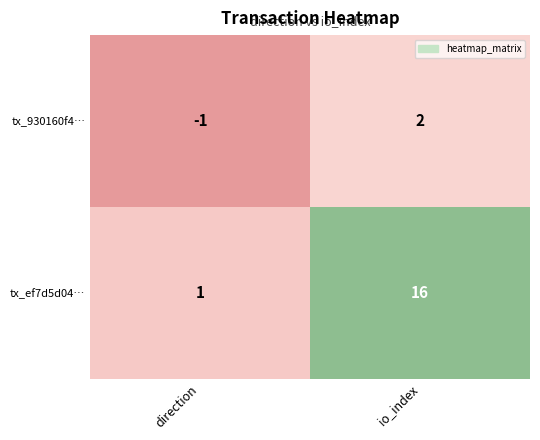

The value of tx_ef7d5d04… at direction is 2. True or false?

False